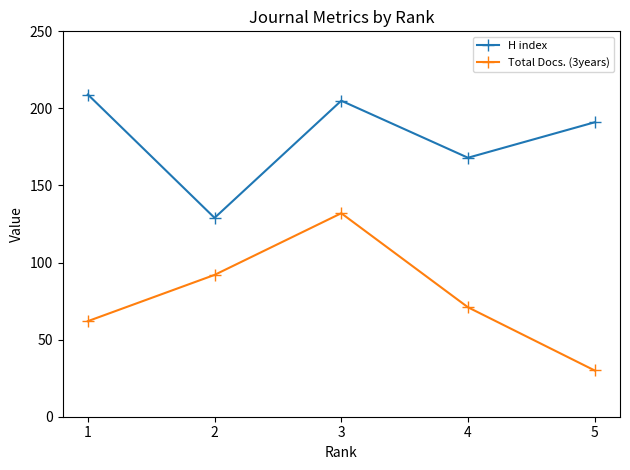

Is it true that H index equals 253 at 5?

False